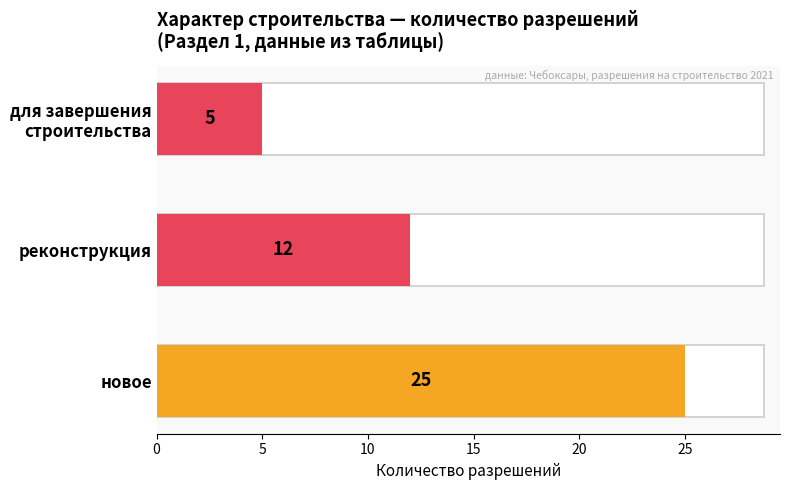

What is the change in value from новое to реконструкция?

-13